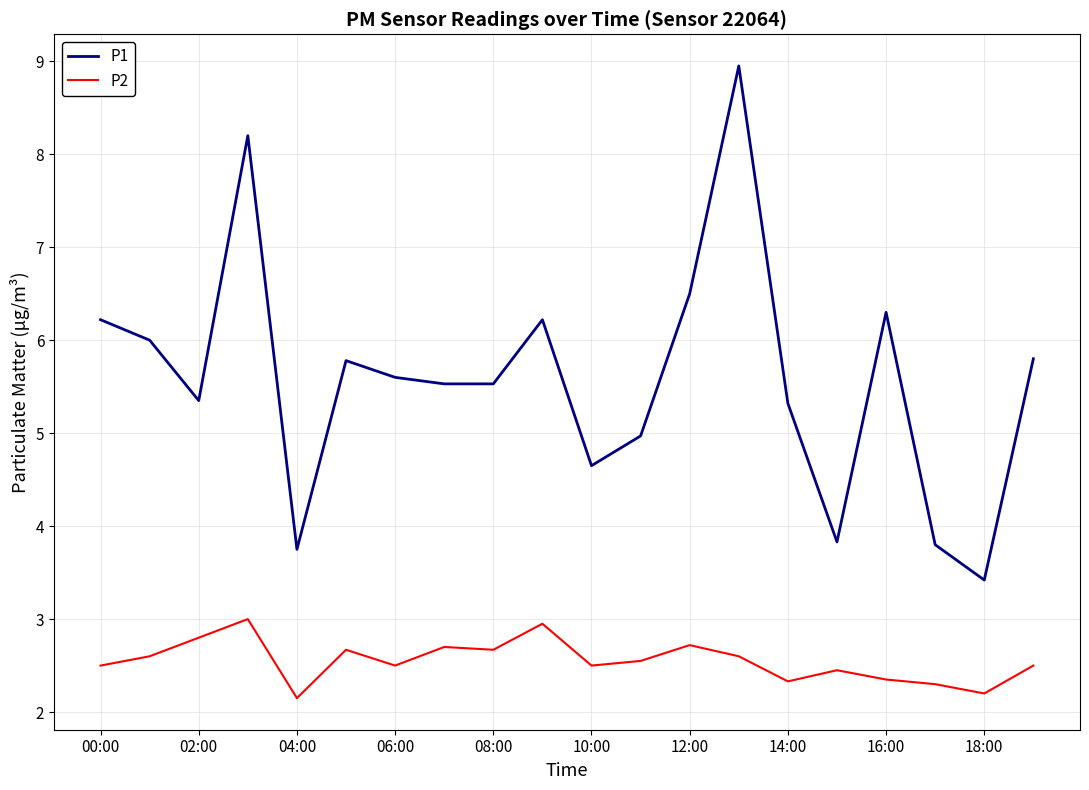

True or false: P1 and P2 cross at least once.

False